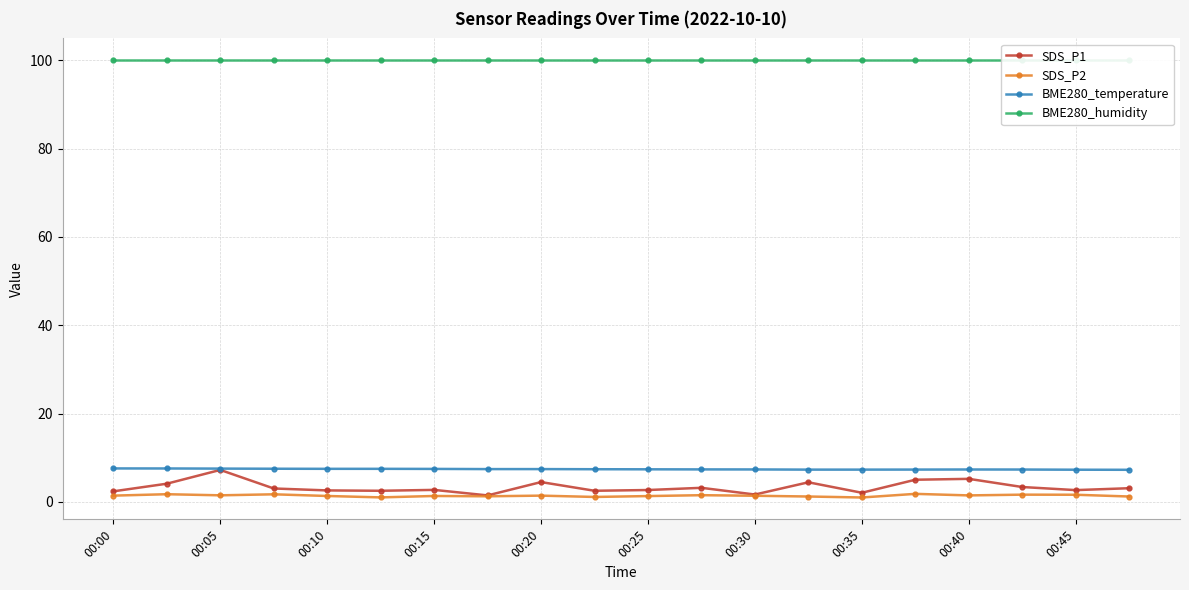

What is the highest value of the BME280_humidity series?

100.0